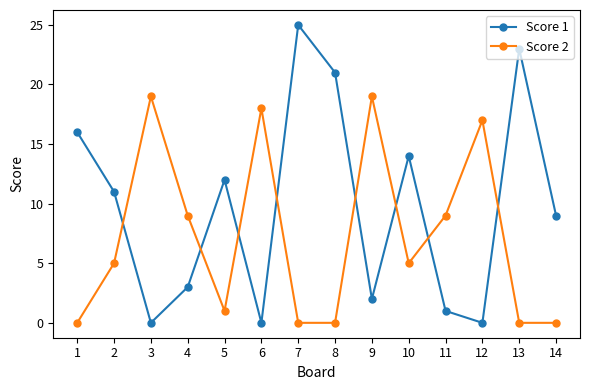

List the series in order of their peak value, lowest first.

Score 2, Score 1